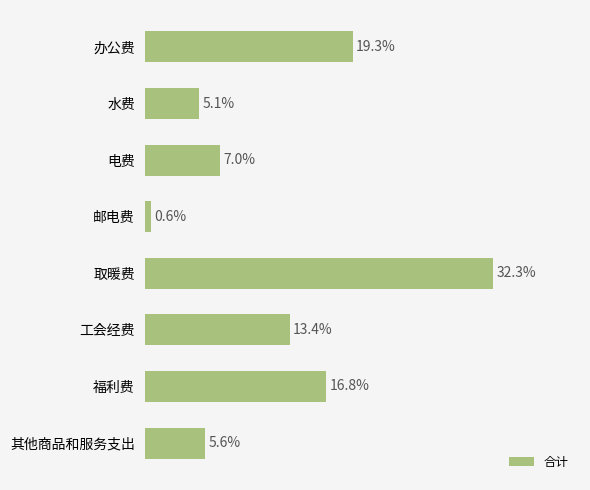

Rank the categories by value from highest to lowest.

取暖费, 办公费, 福利费, 工会经费, 电费, 其他商品和服务支出, 水费, 邮电费